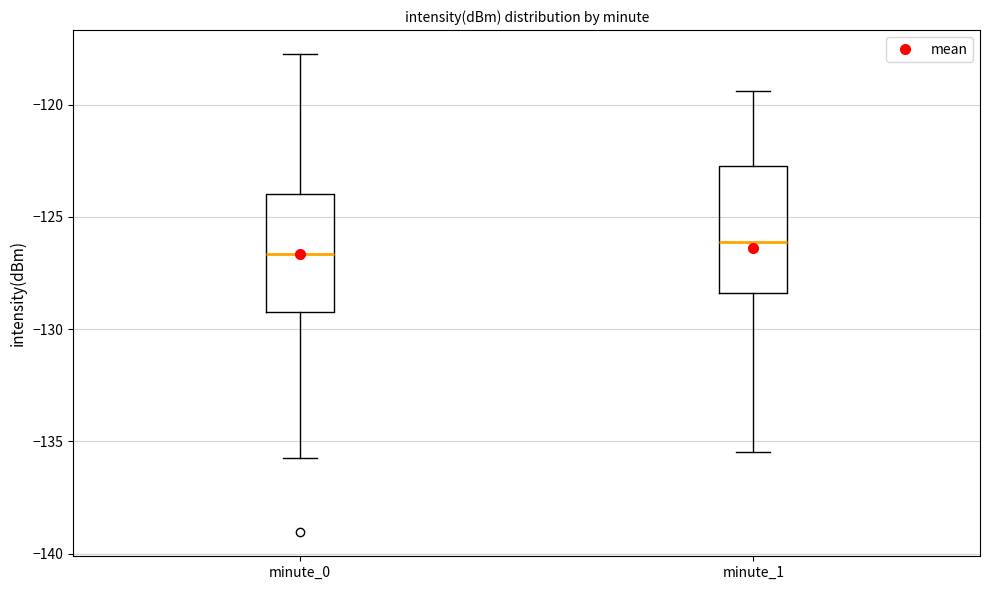

Which box has the lowest median line?

minute_0